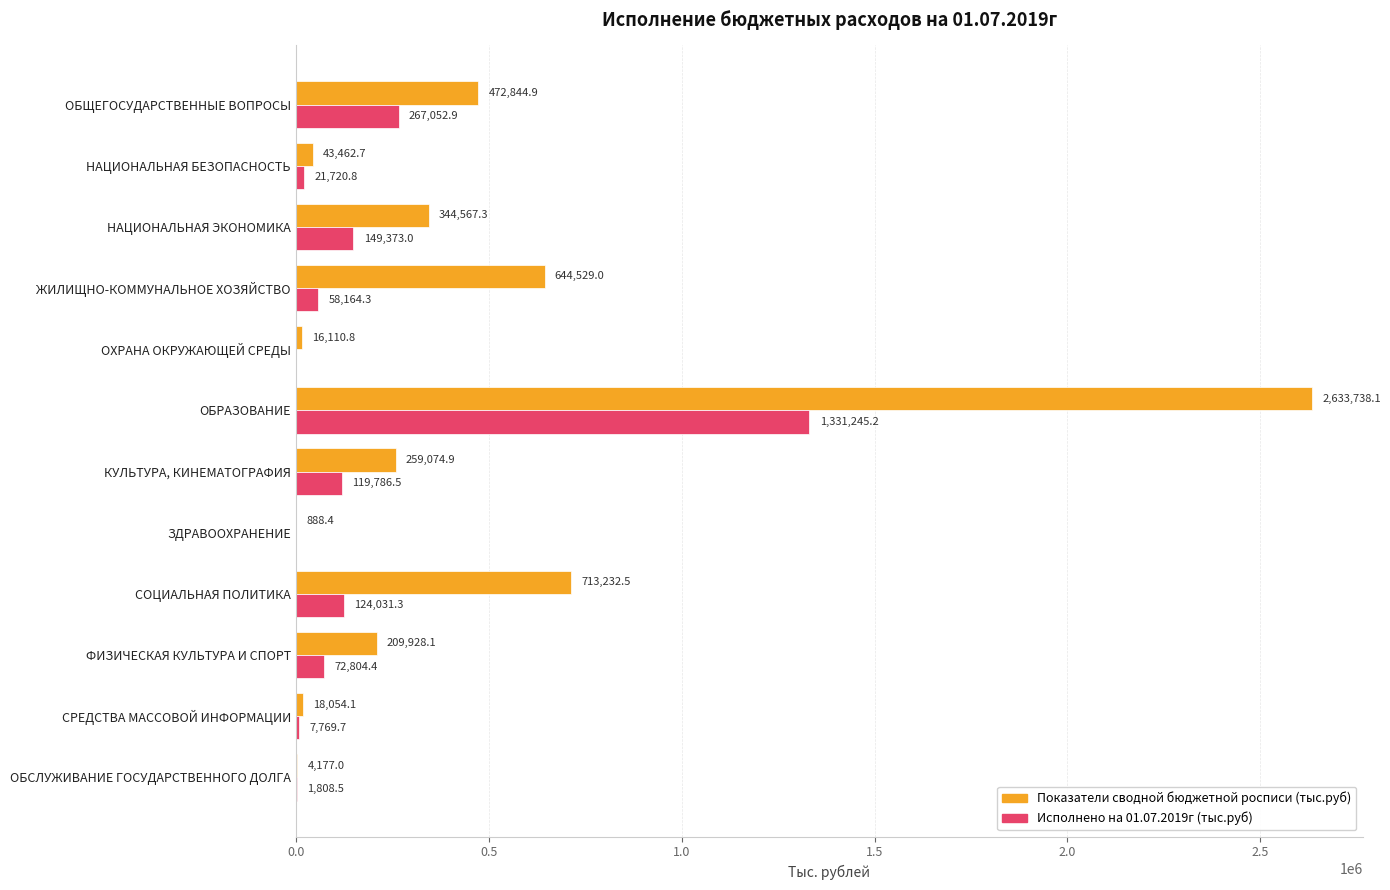

True or false: Показатели сводной бюджетной росписи (тыс.руб) has a value of 18054.1 at СРЕДСТВА МАССОВОЙ ИНФОРМАЦИИ.

True